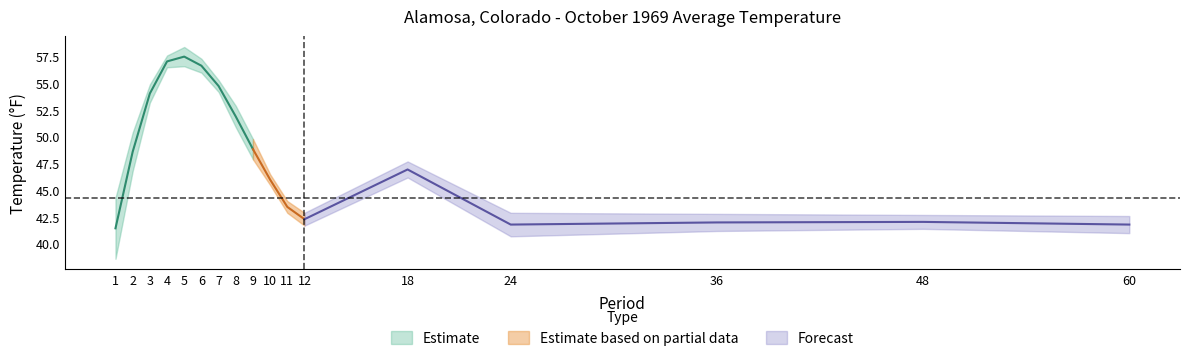

What is the sum of the 1991-2020 Mean values at 8 and 48?

95.6